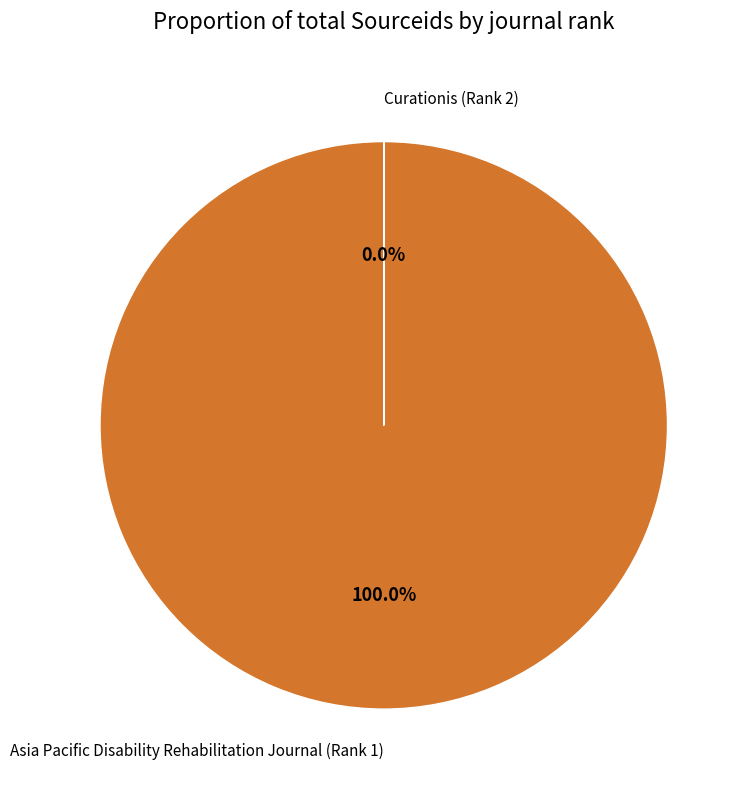

What is the majority slice?

Asia Pacific Disability Rehabilitation Journal (Rank 1)